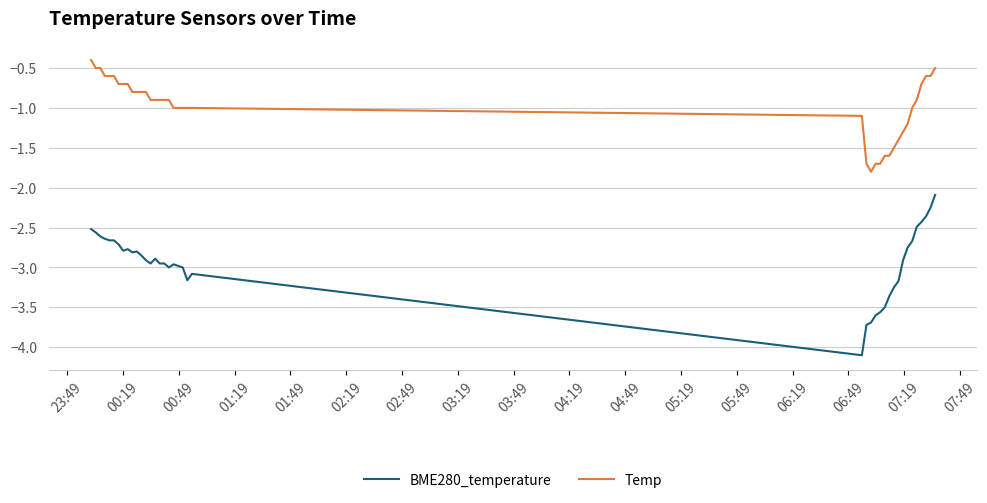

What is the minimum value shown in the chart?

-4.1